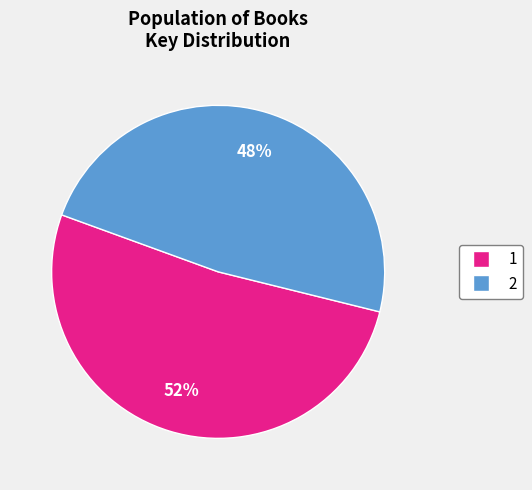

To the nearest percent, what percentage of the pie is 2?

48%